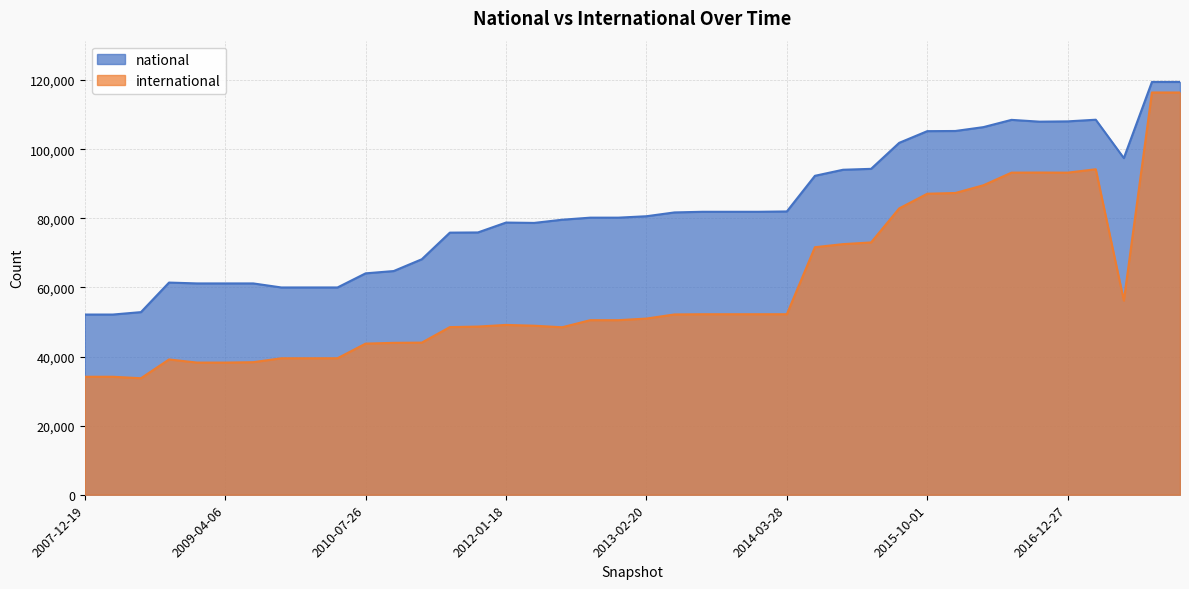

What is the minimum value for national?

52150